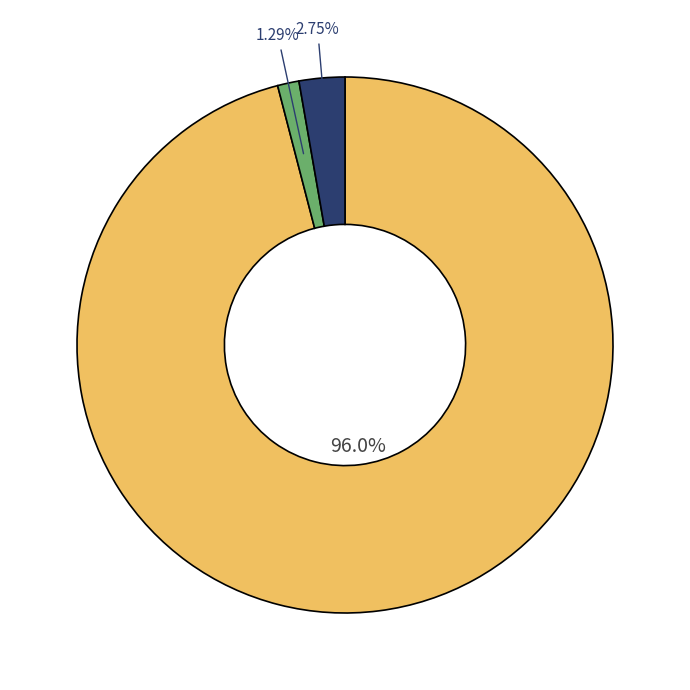

Is there any slice that represents more than half of the pie?

Yes